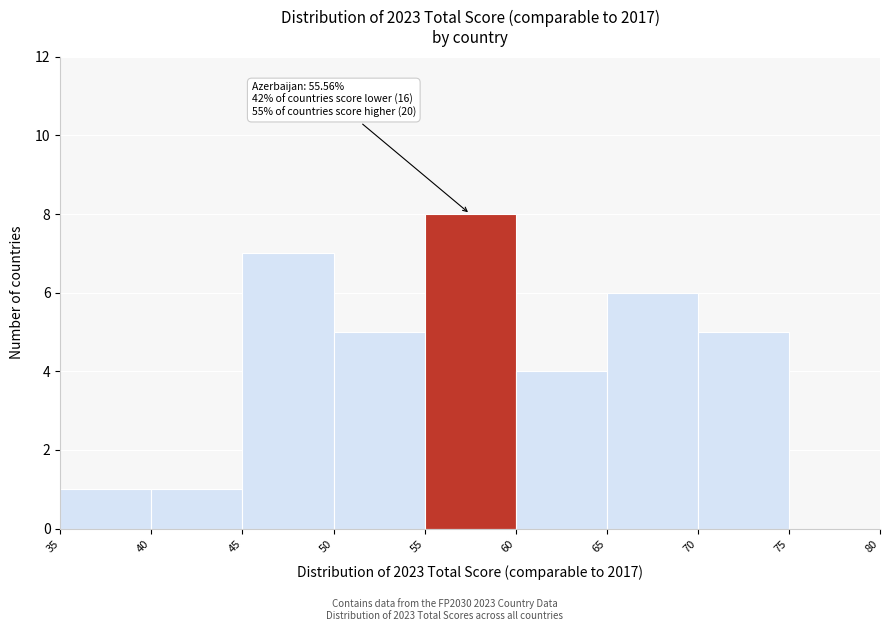

Over which range of the x-axis is the bar tallest?

55 to 60